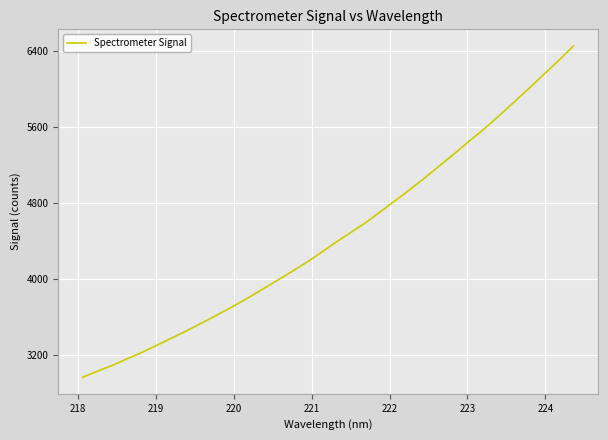

Reading left to right, transcribe all the data shown in this chart.

2965.8	3030.1	3091.5	3161.3	3229.2	3304.0	3379.6	3456.7	3536.7	3619.1	3703.1	3791.1	3884.4	3978.0	4073.7	4171.0	4275.6	4385.7	4488.2	4591.3	4707.0	4824.3	4942.3	5065.1	5193.2	5321.0	5453.2	5581.0	5719.7	5861.6	6006.0	6153.2	6299.1	6453.2